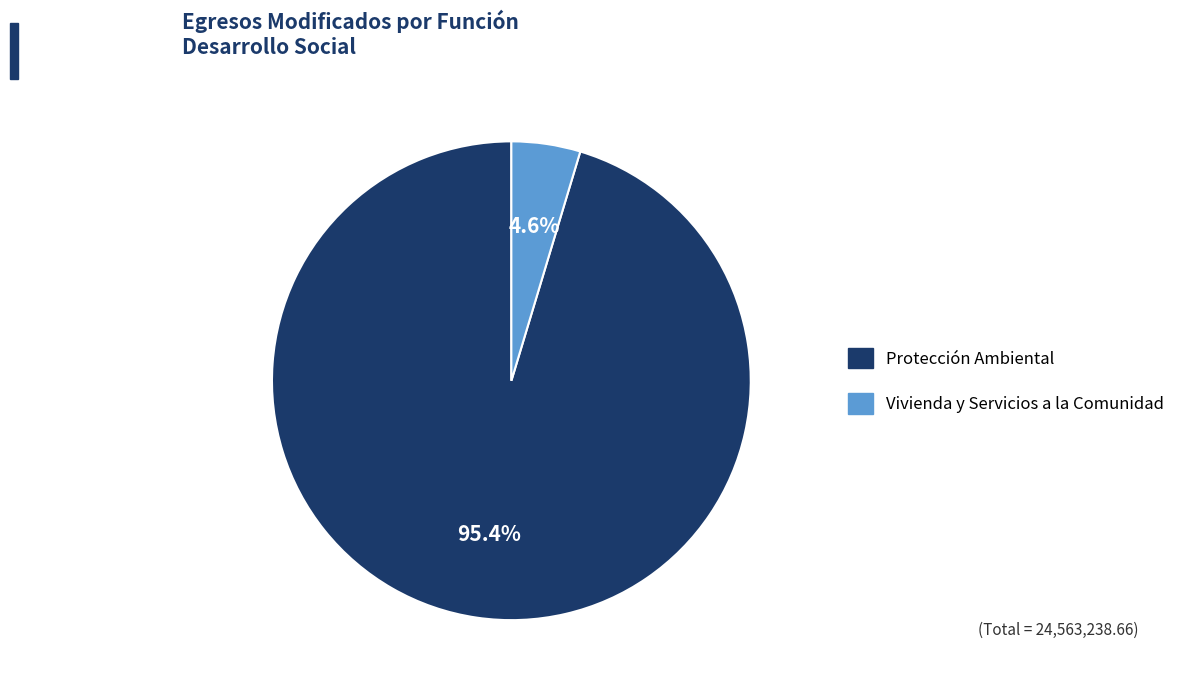

Which slice is the smallest?

Vivienda y Servicios a la Comunidad